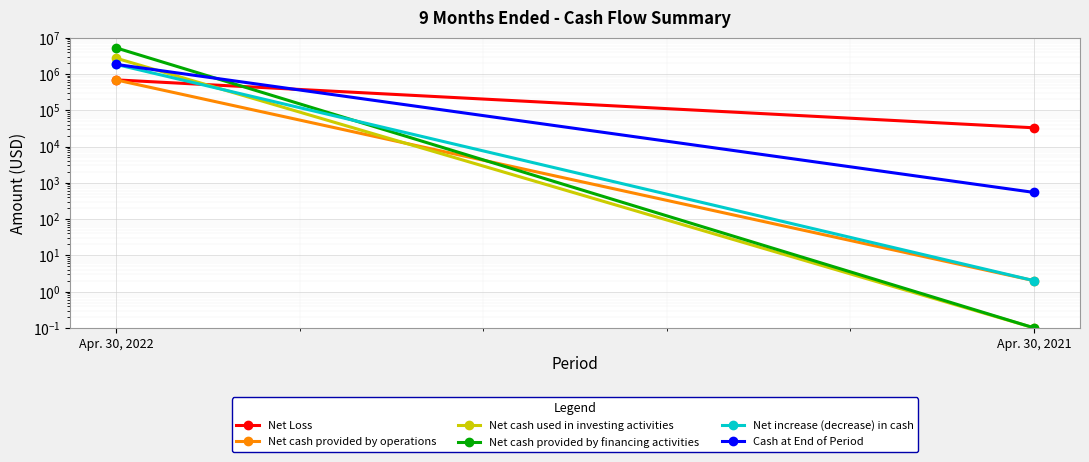

At which label is Net cash provided by financing activities closest to 2628000?

Apr. 30, 2021